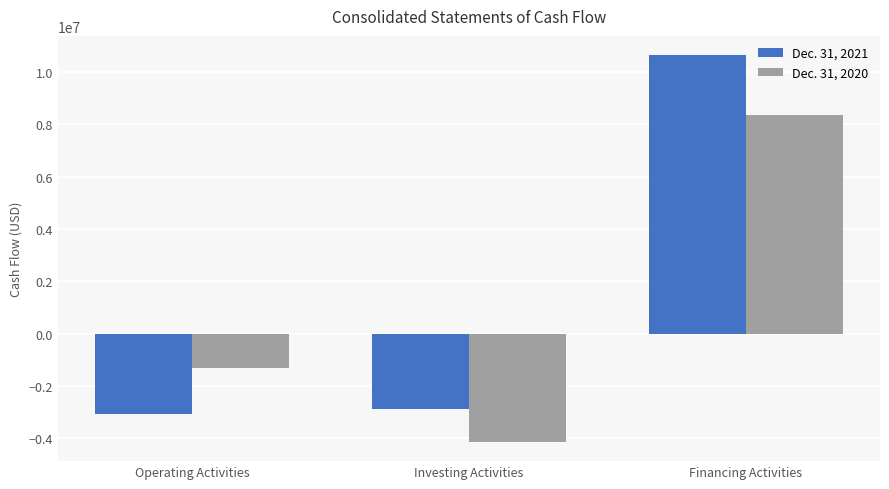

Rank the series at Financing Activities from highest to lowest value.

Dec. 31, 2021, Dec. 31, 2020